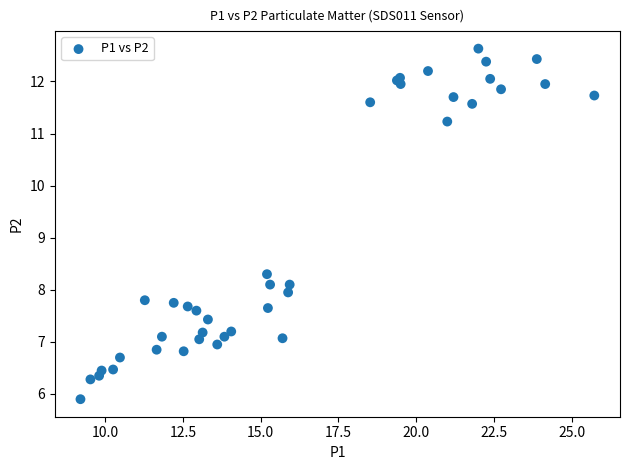

What Y value in the scatter plot is closest to 9?

8.3